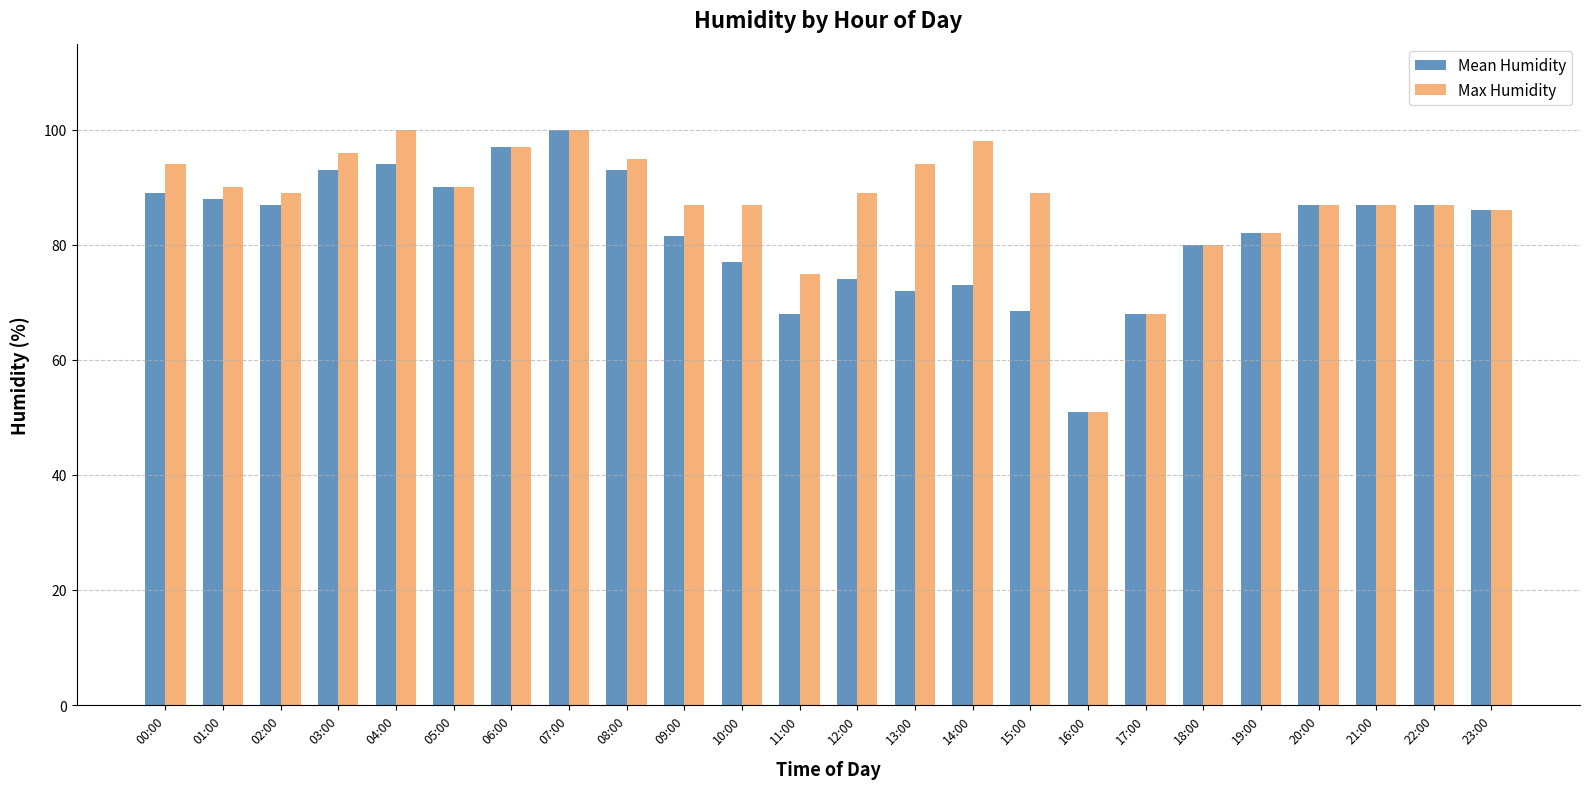

Reading left to right, extract all data points from this chart.

Mean Humidity: 00:00=89.0	01:00=88.0	02:00=87.0	03:00=93.0	04:00=94.0	05:00=90.0	06:00=97.0	07:00=100.0	08:00=93.0	09:00=81.5	10:00=77.0	11:00=68.0	12:00=74.0	13:00=72.0	14:00=73.0	15:00=68.5	16:00=51.0	17:00=68.0	18:00=80.0	19:00=82.0	20:00=87.0	21:00=87.0	22:00=87.0	23:00=86.0
Max Humidity: 00:00=94.0	01:00=90.0	02:00=89.0	03:00=96.0	04:00=100.0	05:00=90.0	06:00=97.0	07:00=100.0	08:00=95.0	09:00=87.0	10:00=87.0	11:00=75.0	12:00=89.0	13:00=94.0	14:00=98.0	15:00=89.0	16:00=51.0	17:00=68.0	18:00=80.0	19:00=82.0	20:00=87.0	21:00=87.0	22:00=87.0	23:00=86.0